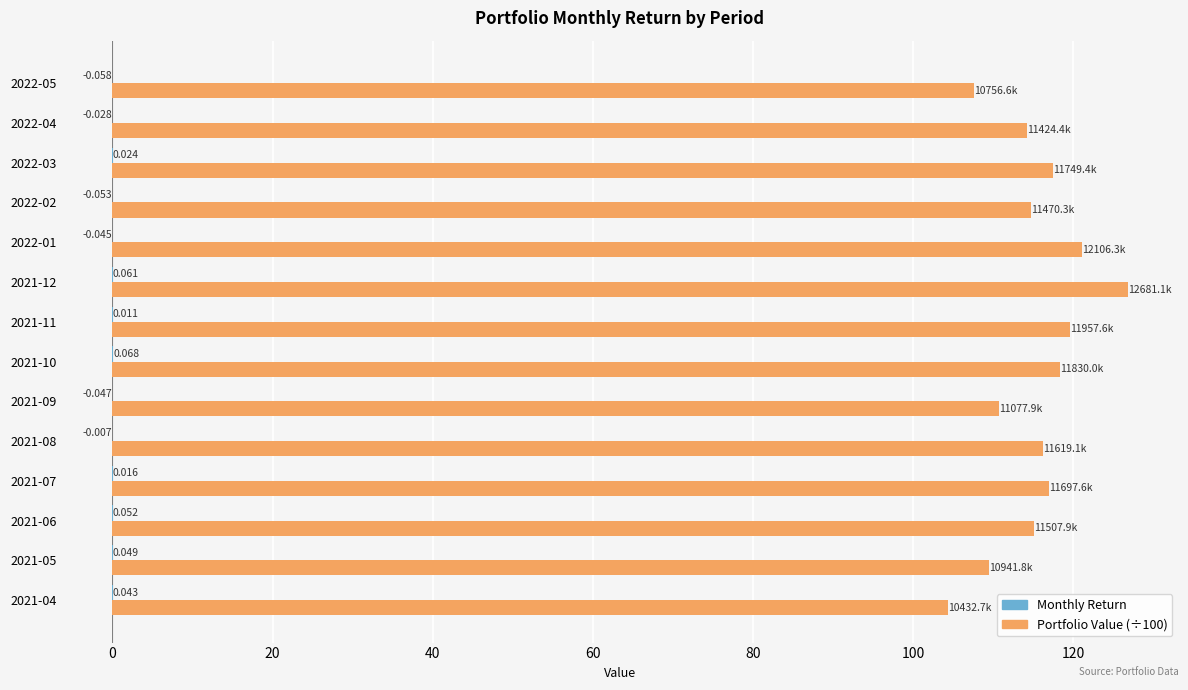

Count the number of categories in the chart.

14